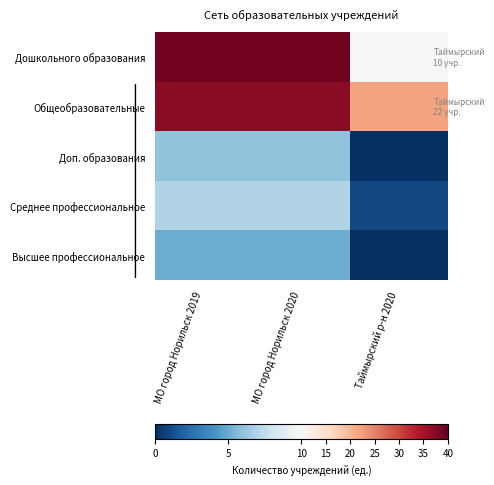

Between МО город Норильск 2020 and Таймырский р-н 2020, which is larger?

МО город Норильск 2020